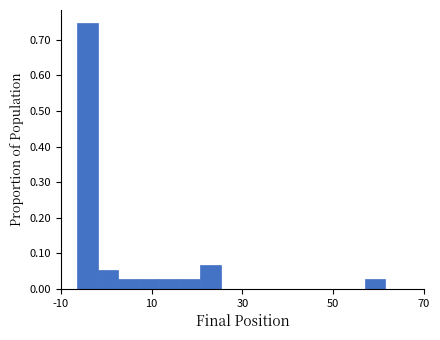

Read against the x-axis, roughly where is the centre of the tallest bar?

-4